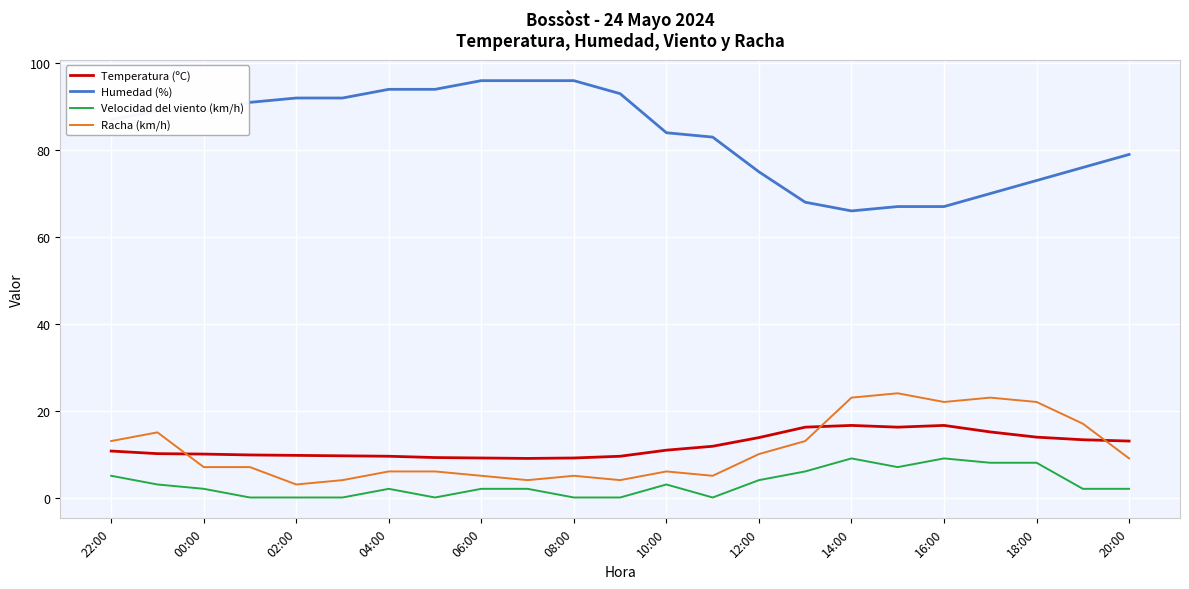

What is the highest value of the Racha (km/h) series?

24.0